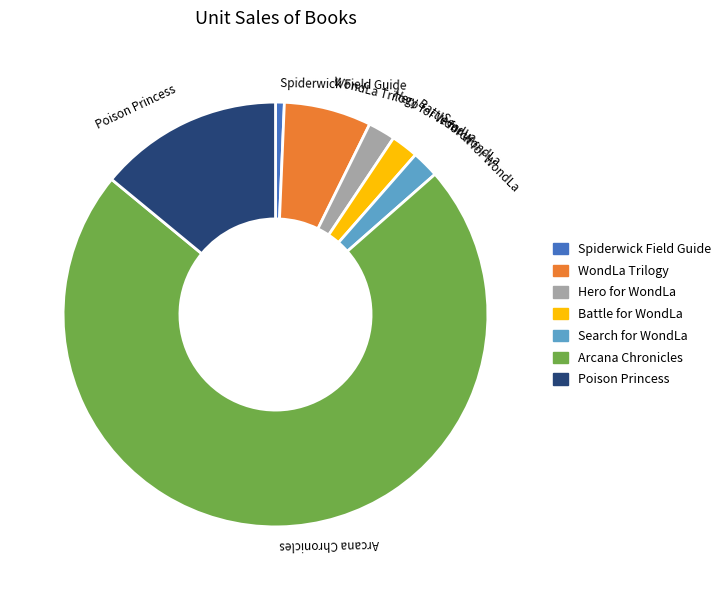

True or false: WondLa Trilogy accounts for 18% of the total.

False